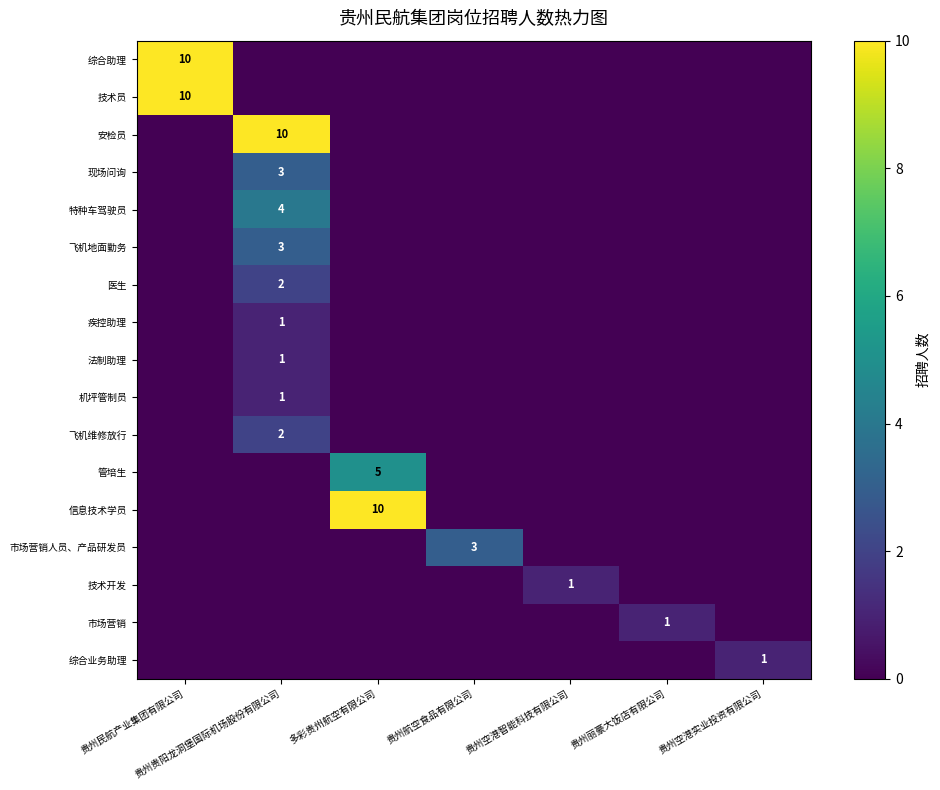

How many categories are shown in the chart?

7